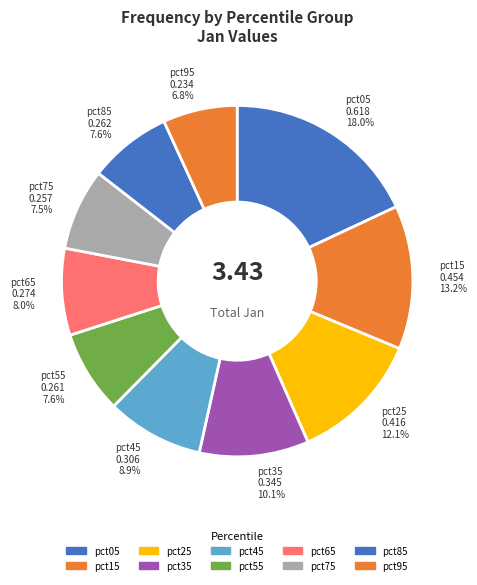

Which slice is the largest?

pct05